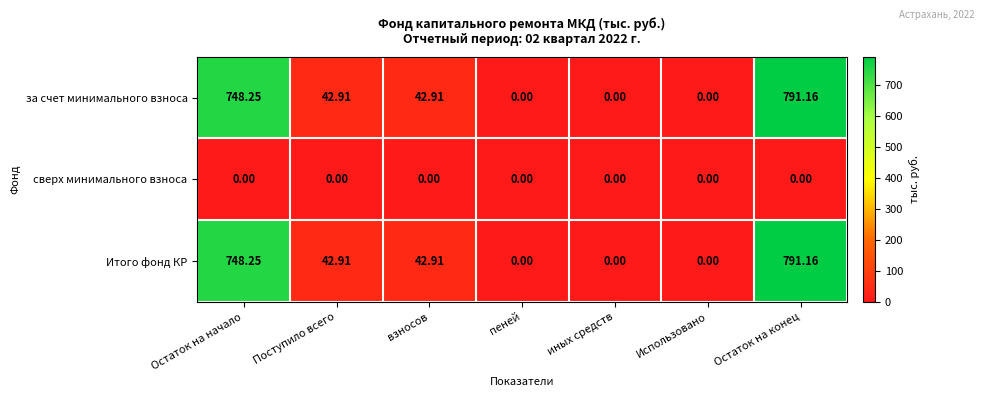

At which category is the sum across all series the highest?

Остаток на конец